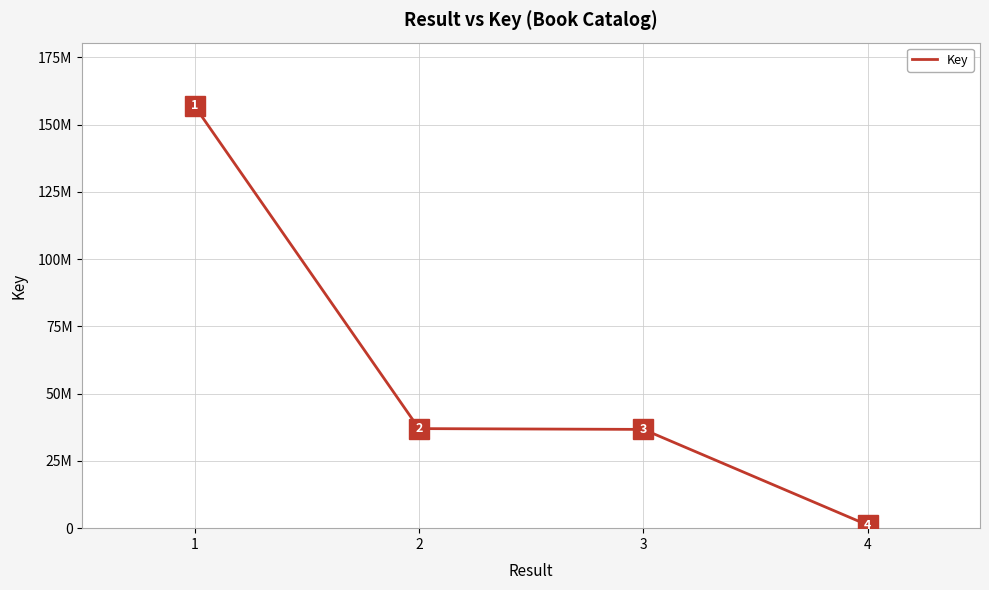

What is the smallest value displayed?

1147060